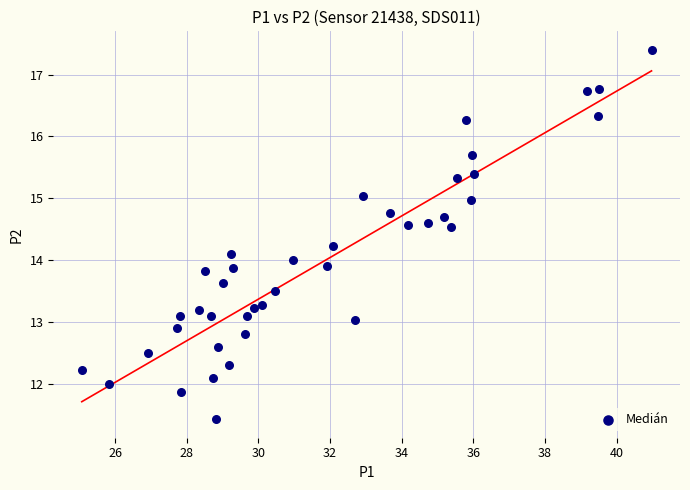

What is the range of X values (max minus min)?

15.9